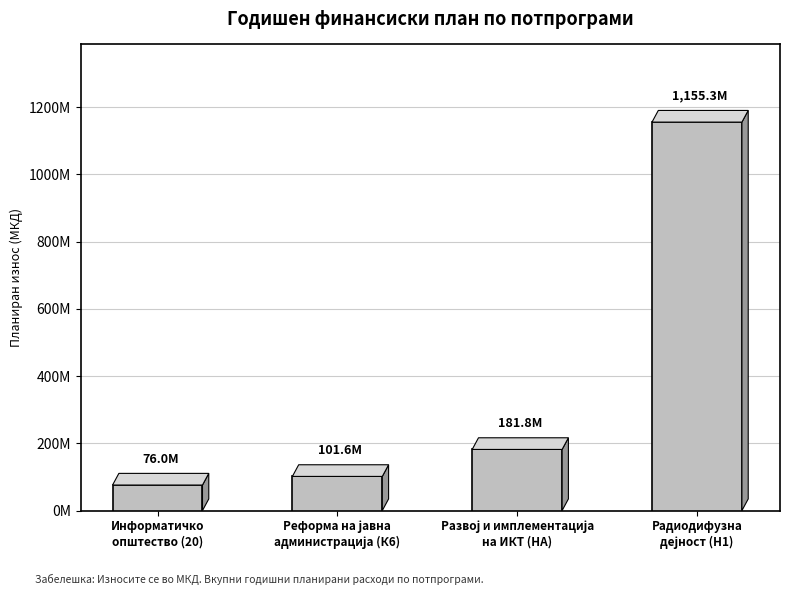

Which has a higher value, Развој и имплементација
на ИКТ (НА) or Информатичко
општество (20)?

Развој и имплементација
на ИКТ (НА)